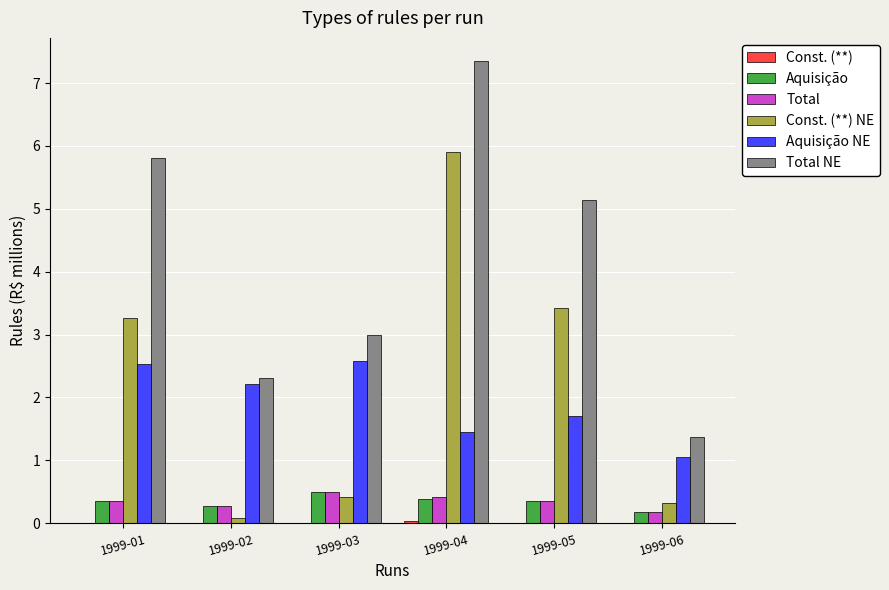

Is it true that Total NE equals 1.4 at 1999-02?

False